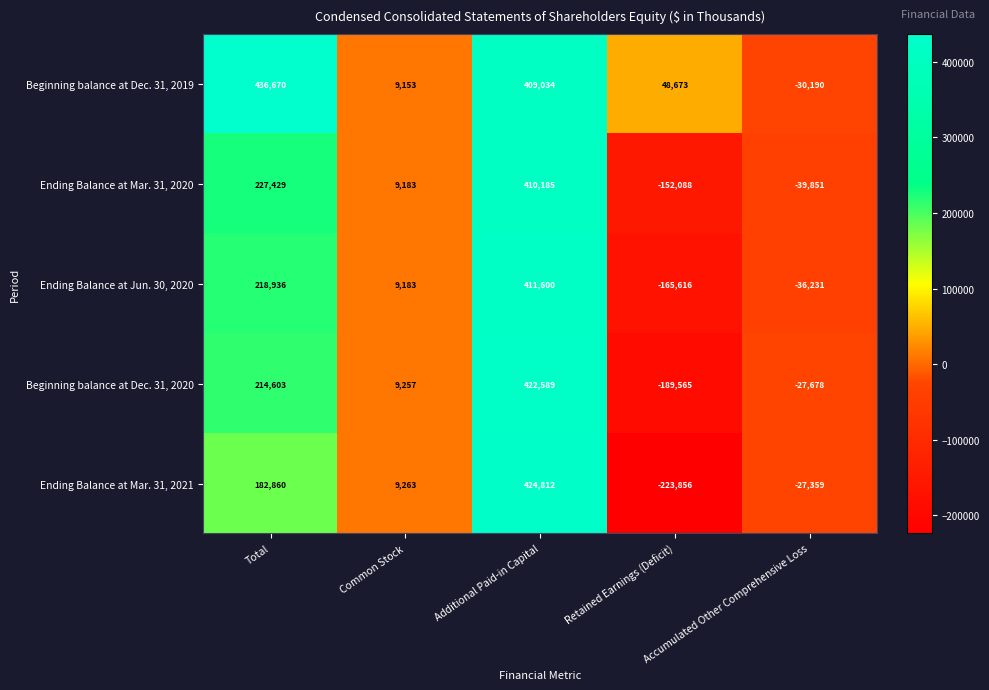

The value of Ending Balance at Mar. 31, 2021 at Common Stock is 2808. True or false?

False